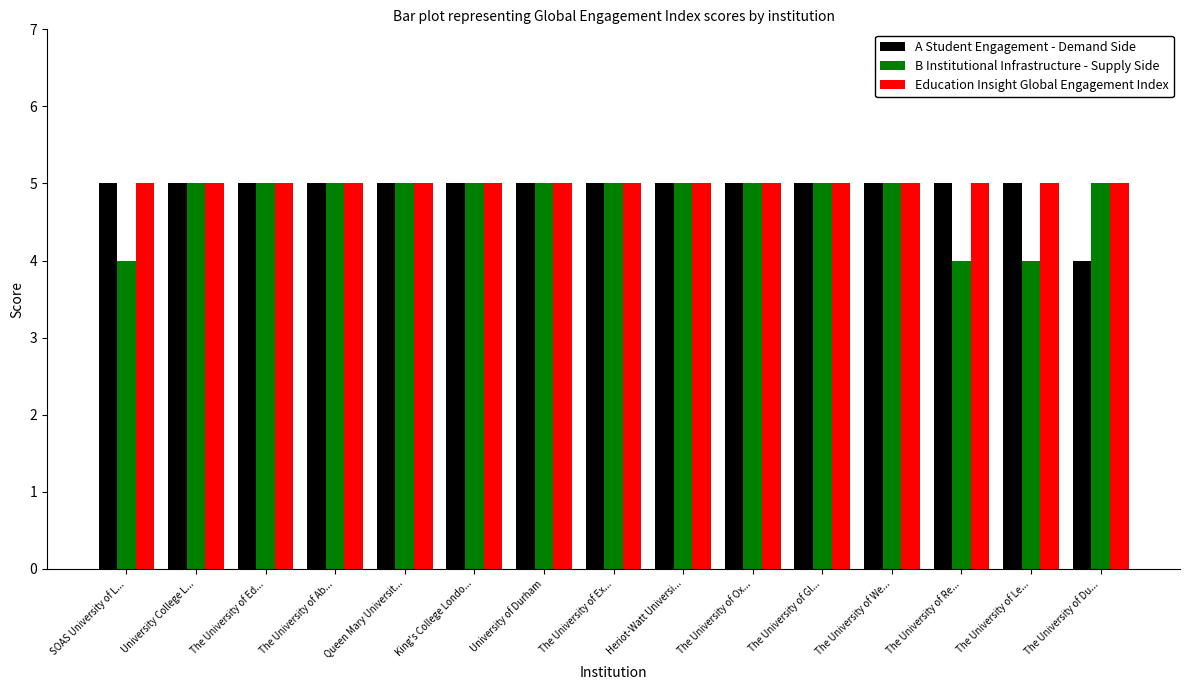

What is the total value across all series at The University of Re...?

14